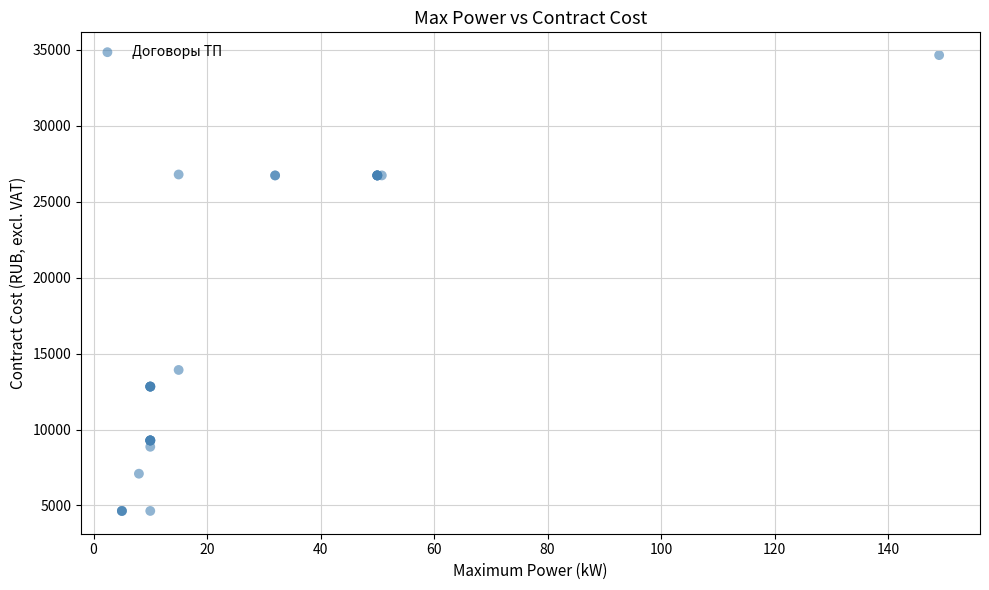

What Y value in the scatter plot is closest to 19650?

13925.9